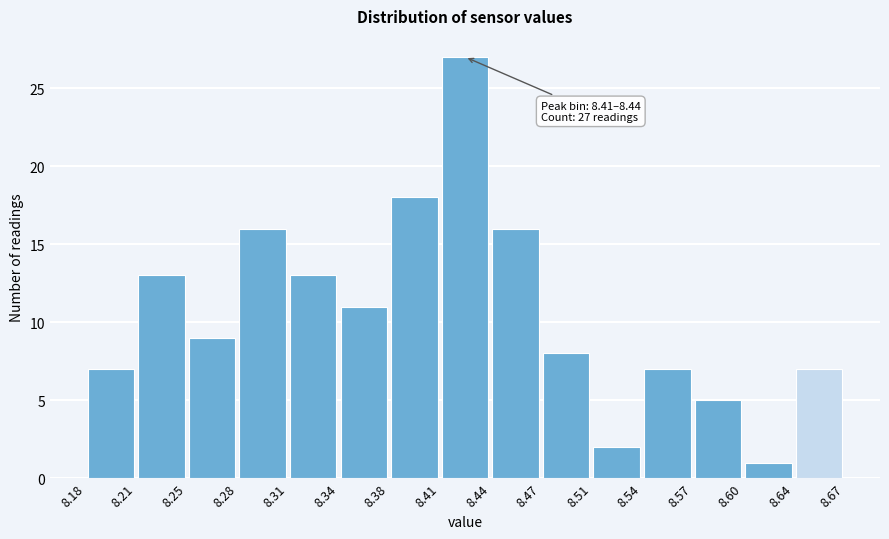

Over which range of the x-axis is the bar tallest?

8.41 to 8.44